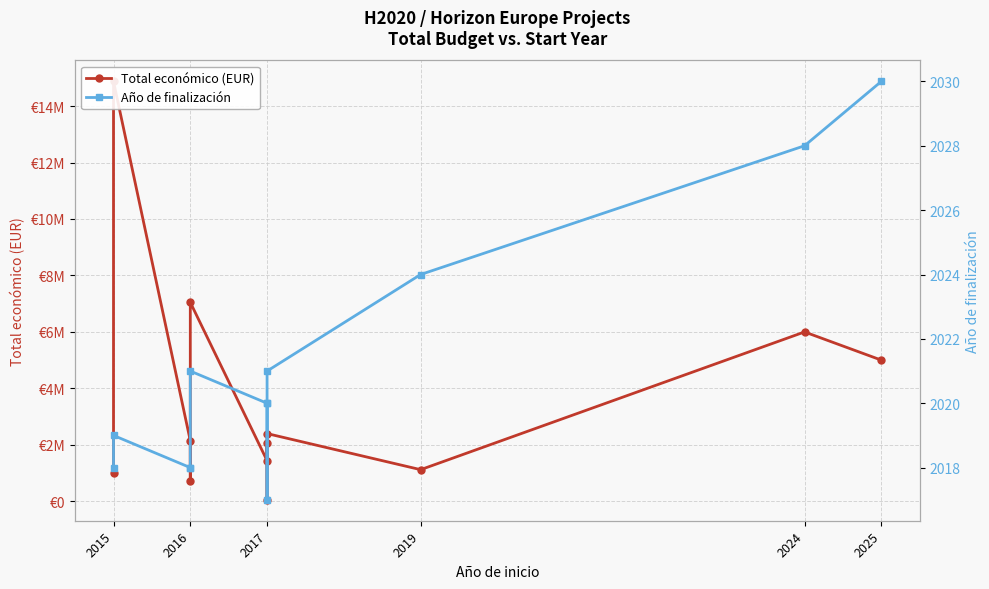

List the series in order of their overall mean, highest first.

Total económico (EUR), Año de finalización